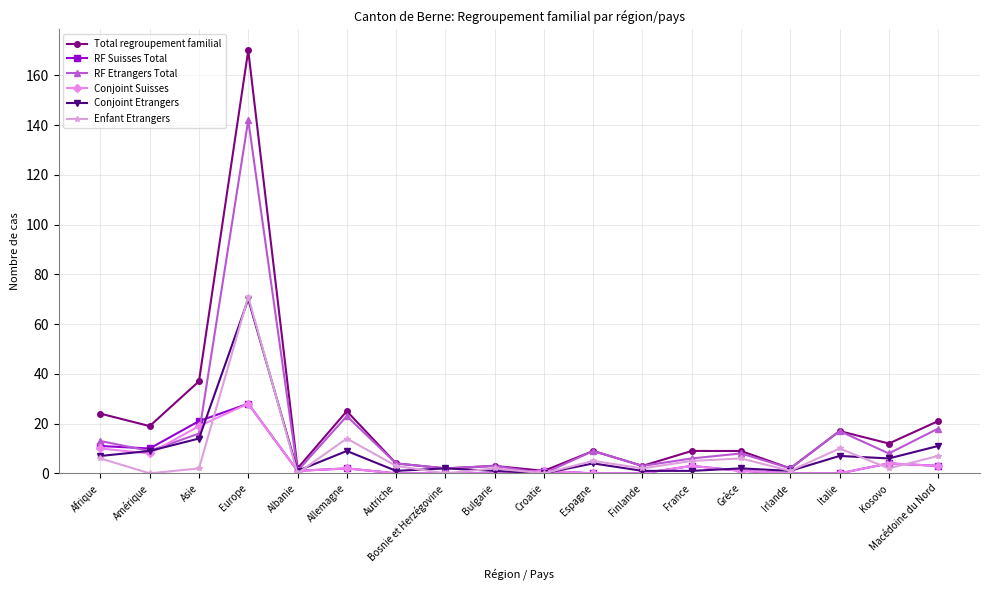

What is the greatest value displayed?

170